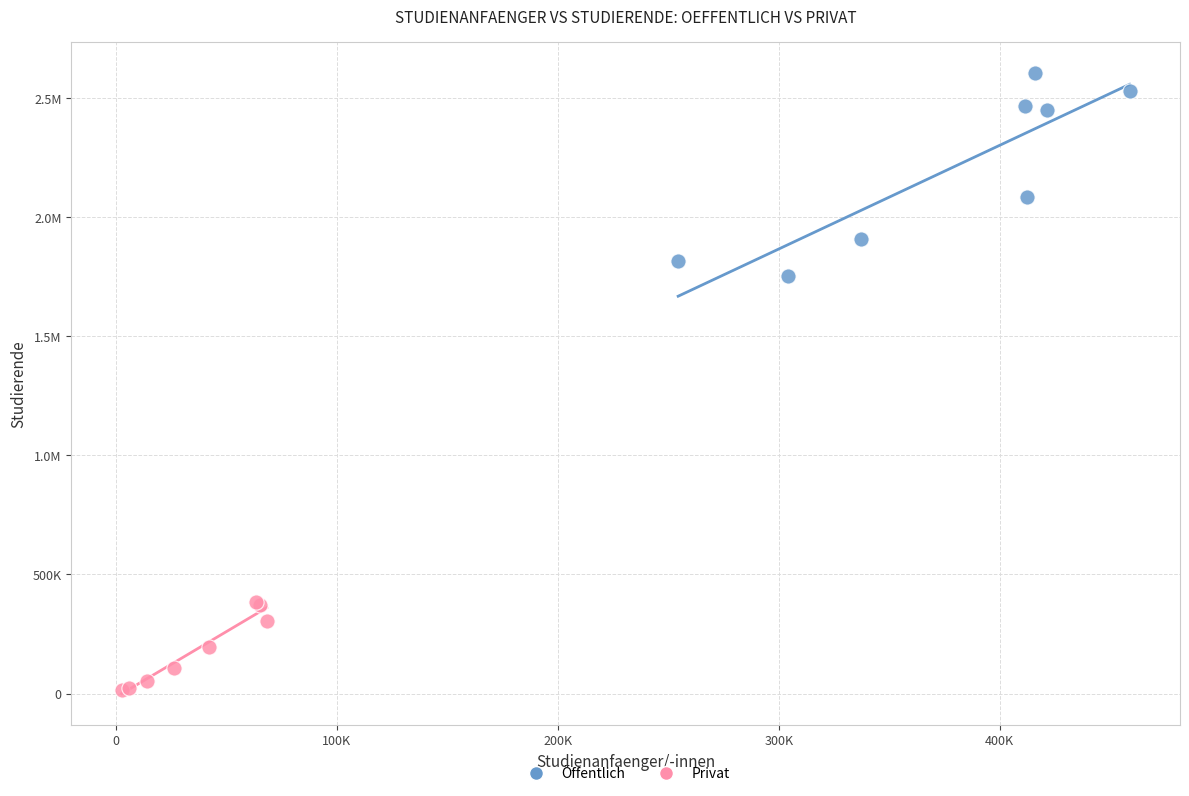

What are all the series names shown in the legend?

Öffentlich, Privat